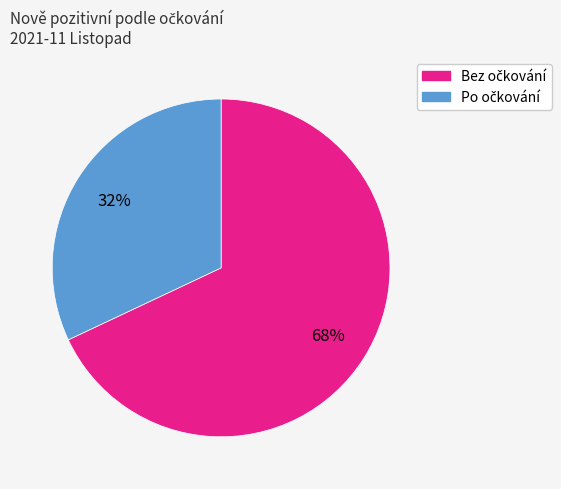

Does any single category account for the majority?

Yes